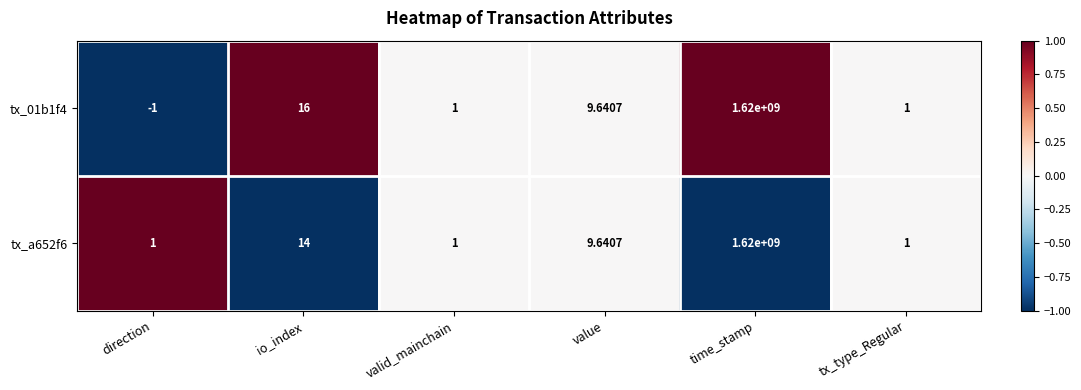

At which category is the sum across all series the highest?

time_stamp